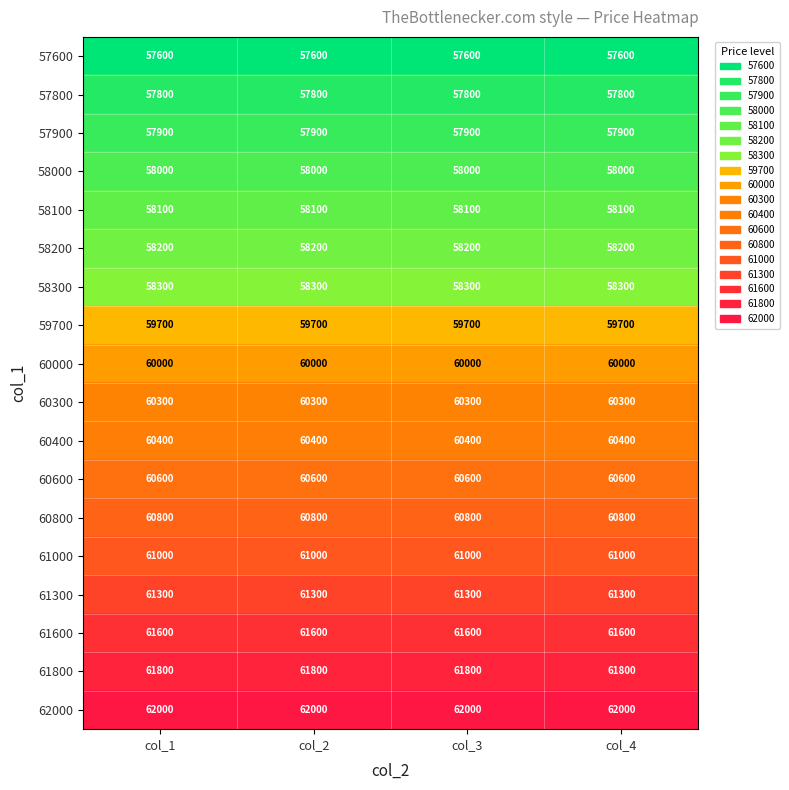

Read the 62000 value at col_4.

62000